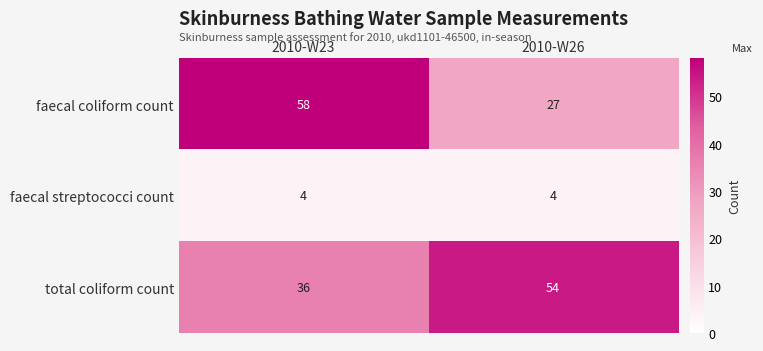

Which label corresponds to the largest value in the chart?

2010-W23